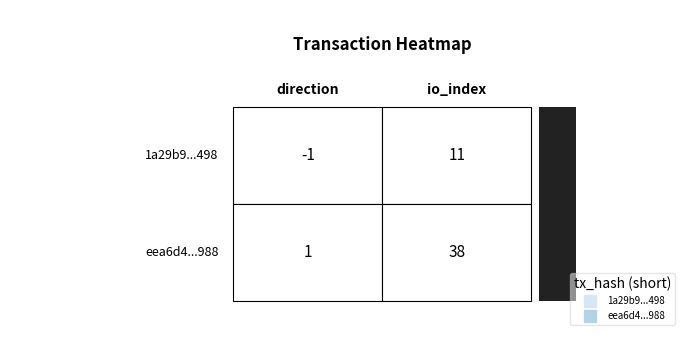

Is the value of eea6d4bec43c38a1e246905d8f5e5f71585c988 at 1 greater than the value of 1a29b9115585e7b787a5a879c289776eaf2d498 at 0?

Yes